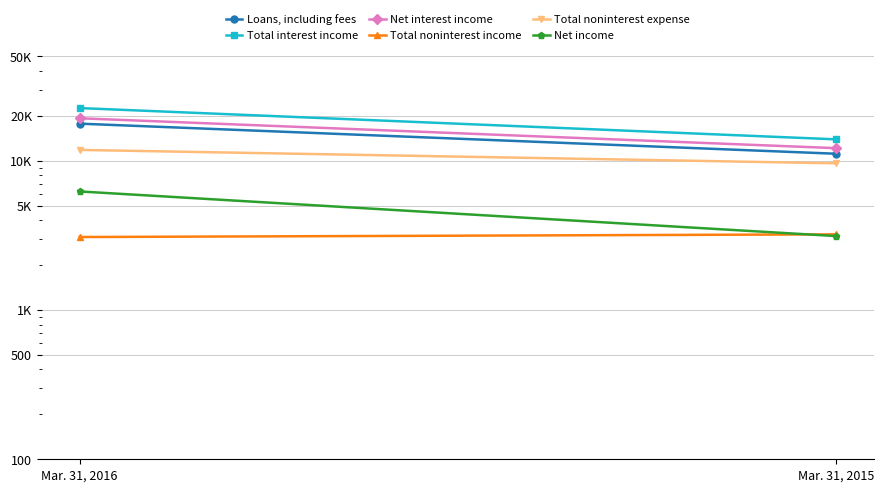

What is the smallest value displayed?

3085